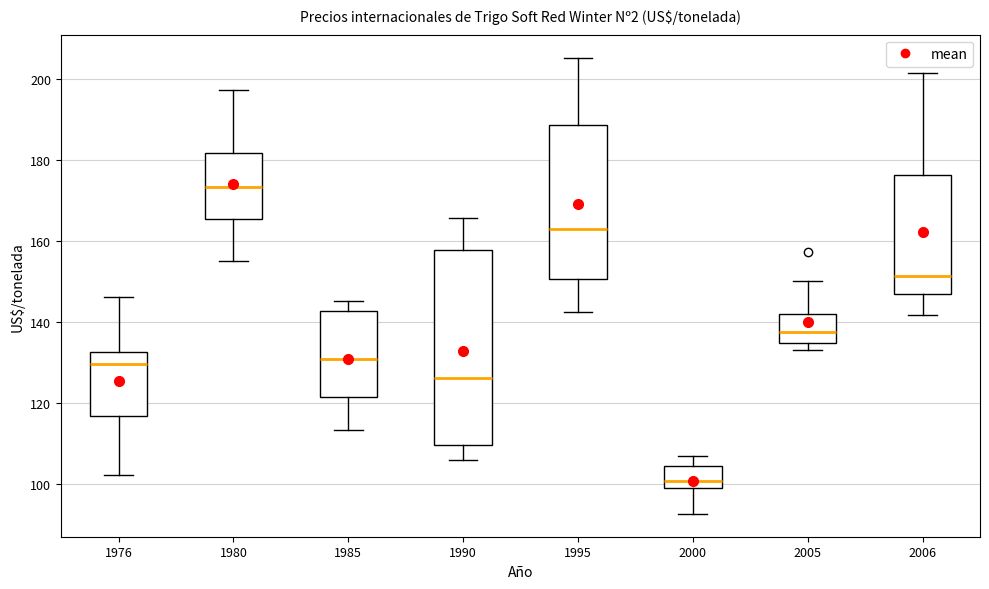

Which box's median line is the lowest?

2000